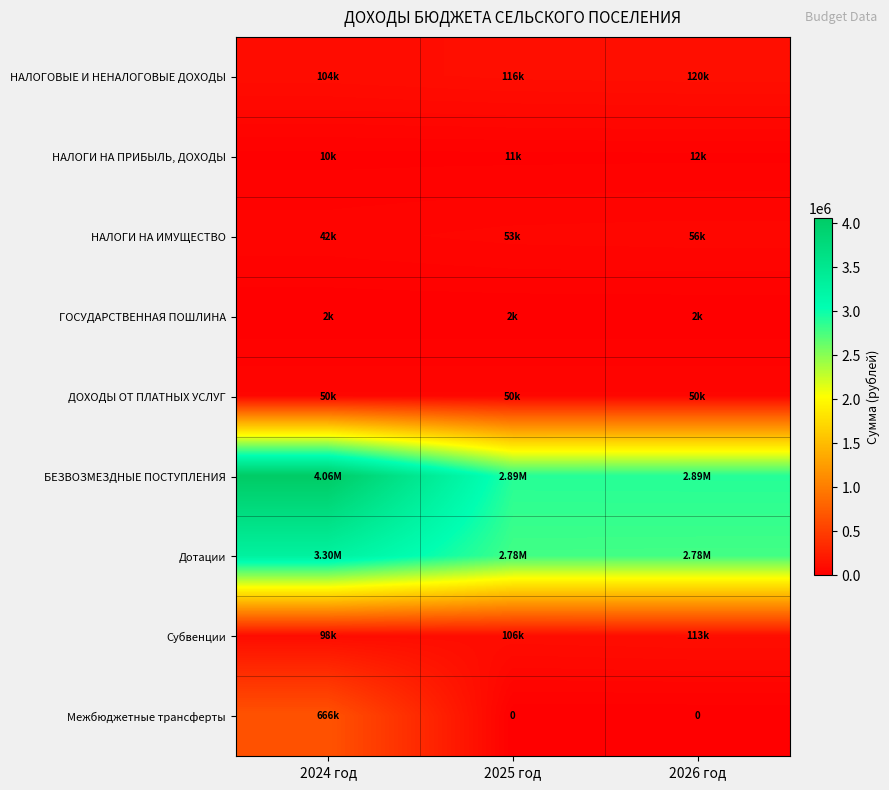

What is the maximum value for Субвенции?

113220.7